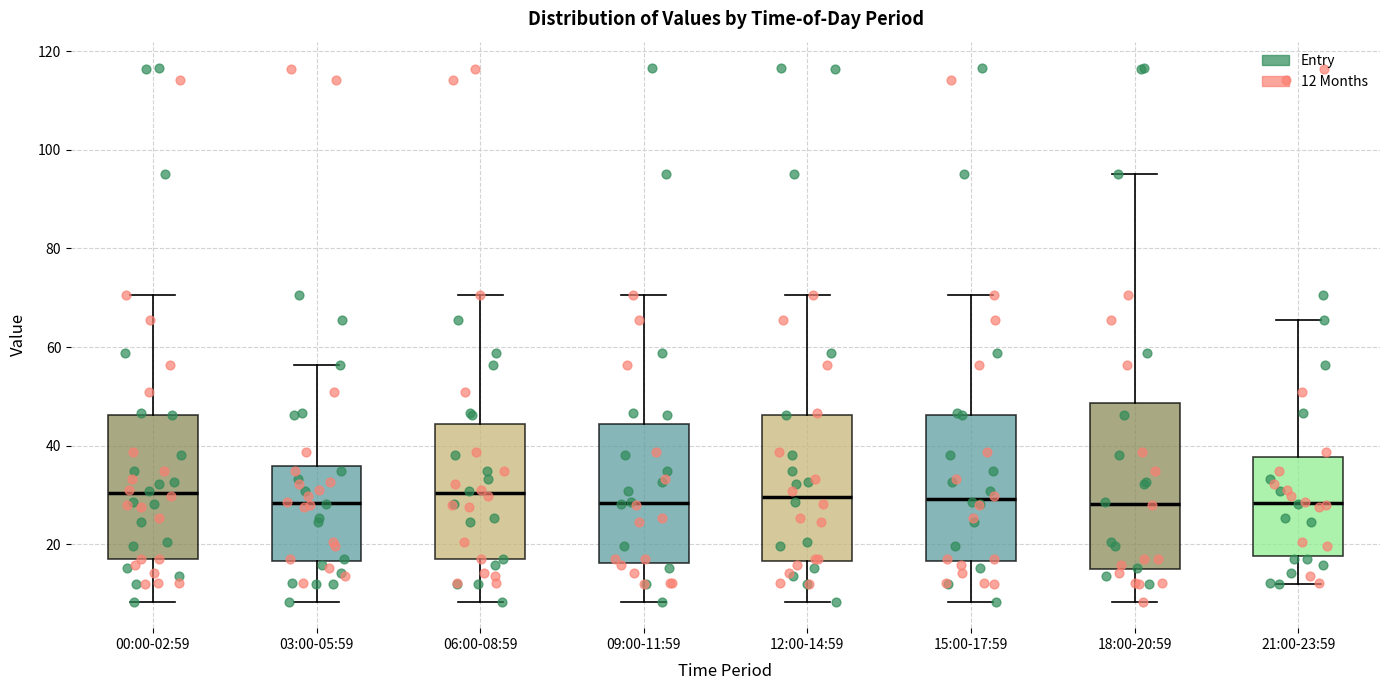

Reading left to right, transcribe this box plot: for each box, give where its median line is, the range the box spans, and where its two whiskers end, as read against the y-axis. The values are not printed on the chart, so give them approximately, as read against the axis.

00:00-02:59: median 30, box 18 to 46, whiskers 8 to 70
03:00-05:59: median 28, box 16 to 36, whiskers 8 to 56
06:00-08:59: median 30, box 18 to 44, whiskers 8 to 70
09:00-11:59: median 28, box 16 to 44, whiskers 8 to 70
12:00-14:59: median 30, box 16 to 46, whiskers 8 to 70
15:00-17:59: median 30, box 16 to 46, whiskers 8 to 70
18:00-20:59: median 28, box 14 to 48, whiskers 8 to 96
21:00-23:59: median 28, box 18 to 38, whiskers 12 to 66